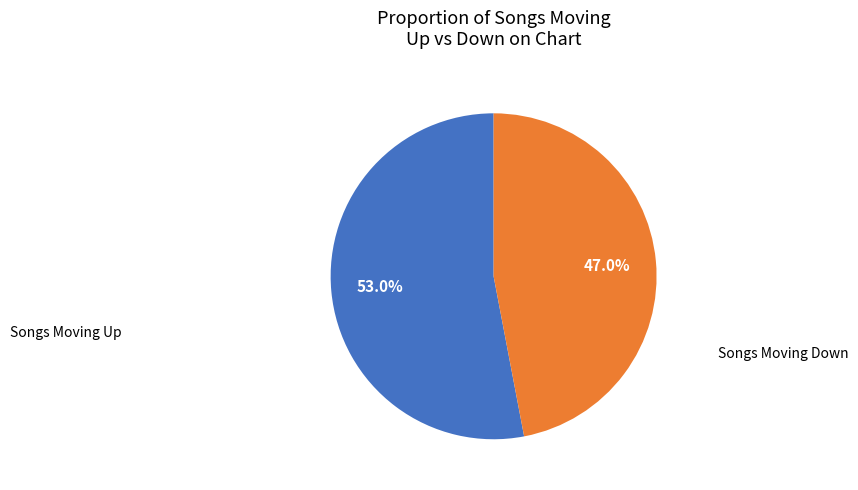

Is there a majority slice in this chart?

Yes